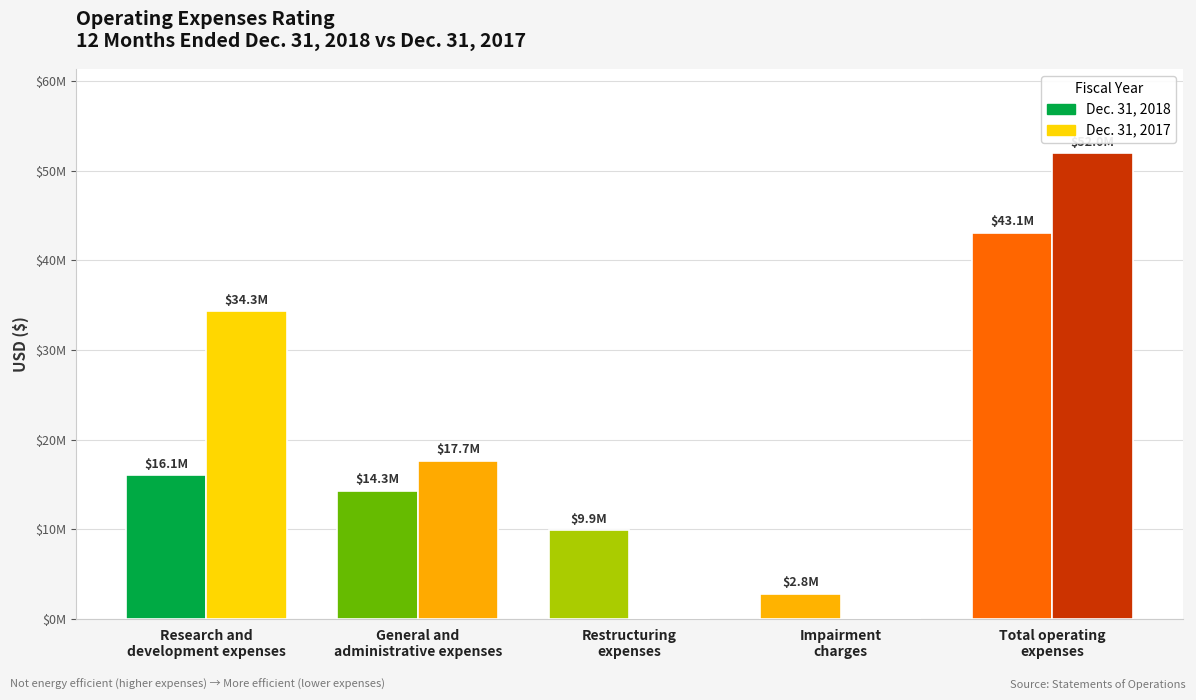

True or false: Dec. 31, 2018 has a value of 2822581 at Impairment
charges.

True